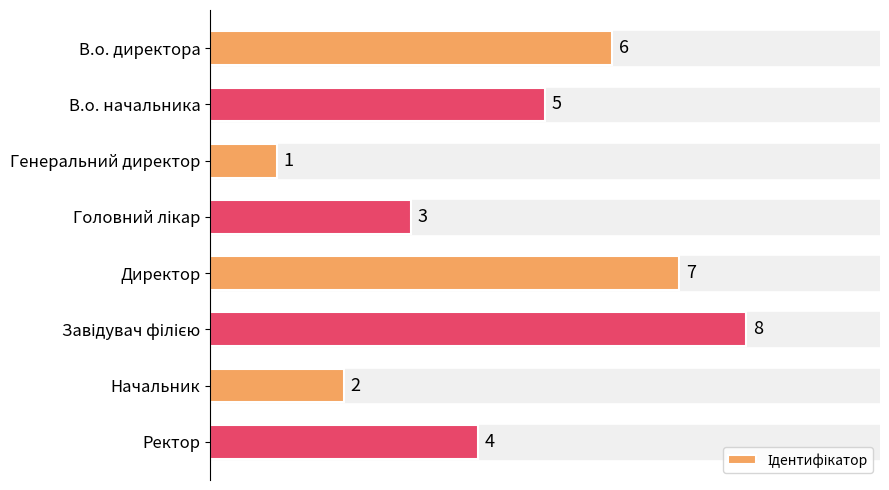

What is the sum of the values at В.о. директора and В.о. начальника?

11